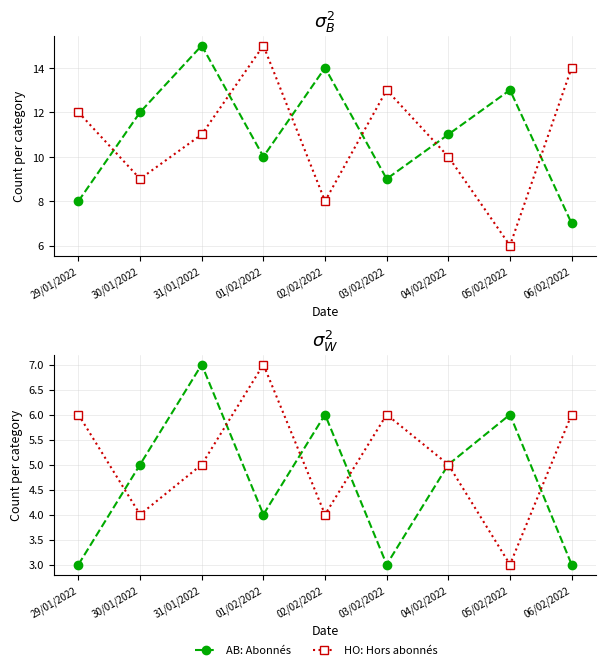

Does the chart have visible grid lines?

Yes